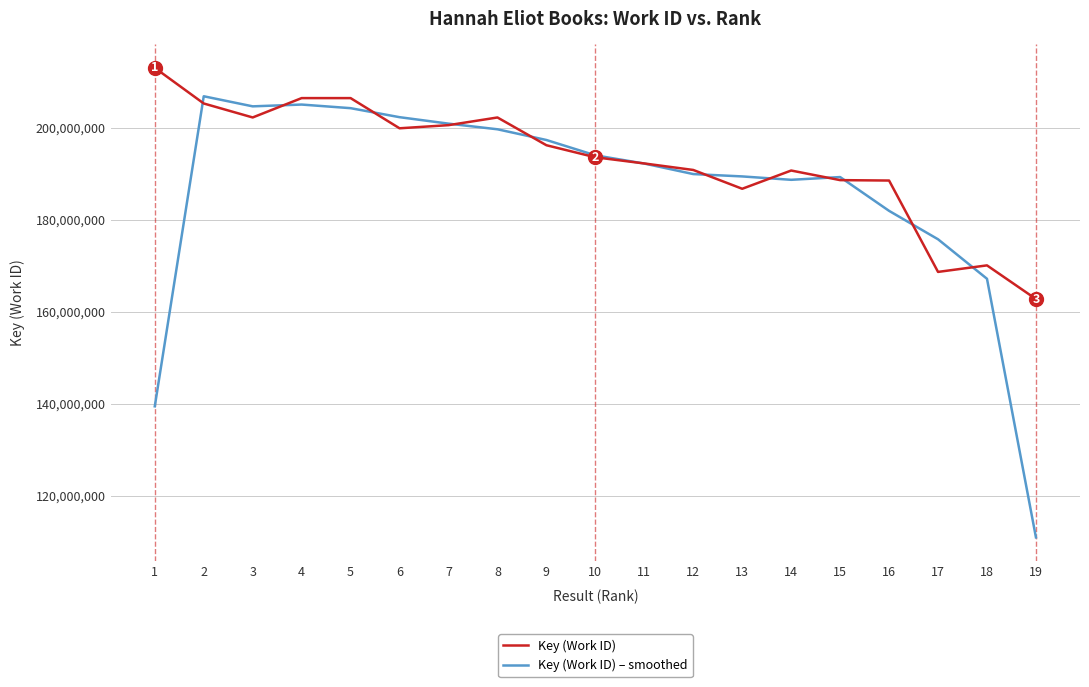

What is the approximate value of Key (Work ID) at 5?

206495493.0